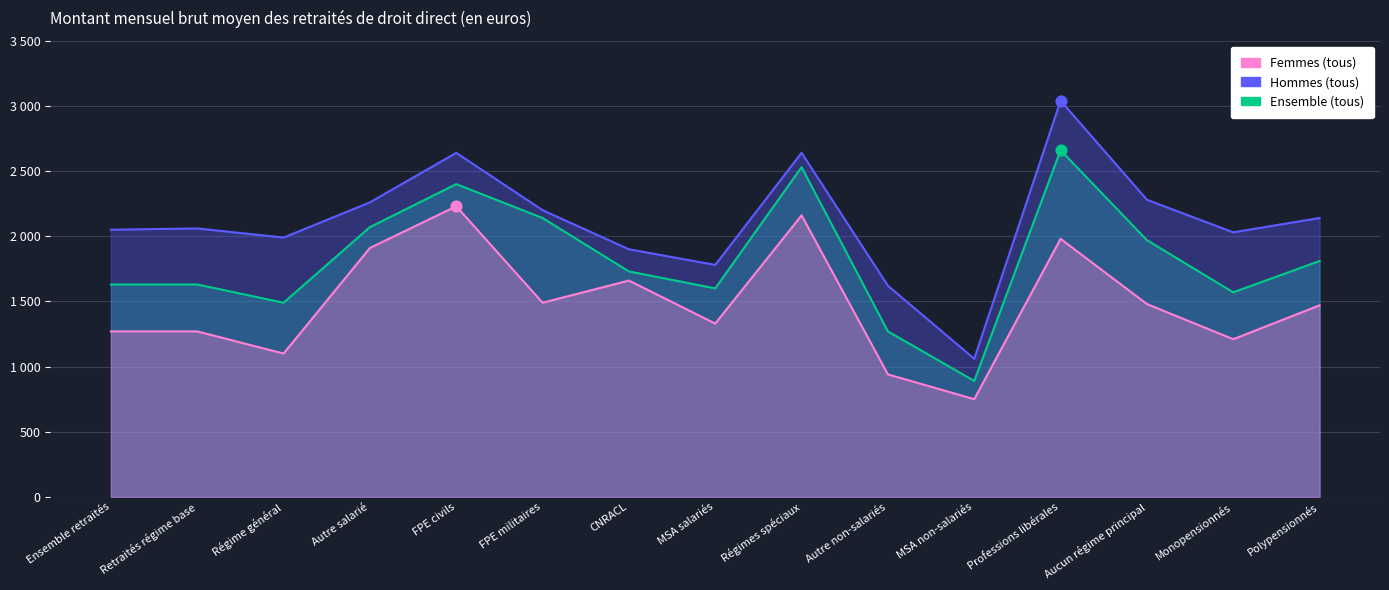

What are all the series names shown in the legend?

Femmes (tous), Hommes (tous), Ensemble (tous)